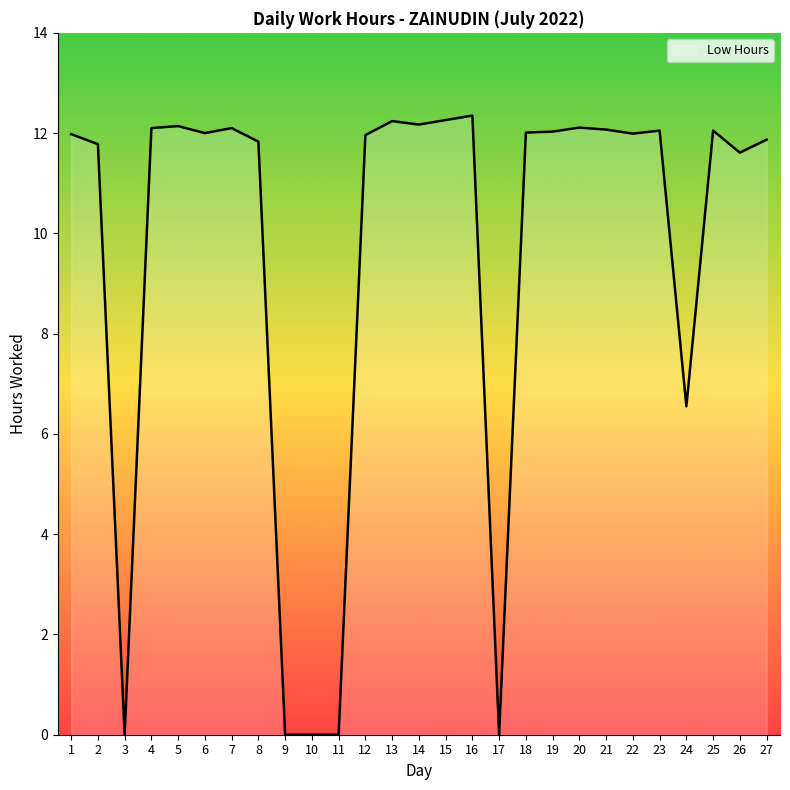

The chart shows a value of 17.0 at 25. True or false?

False